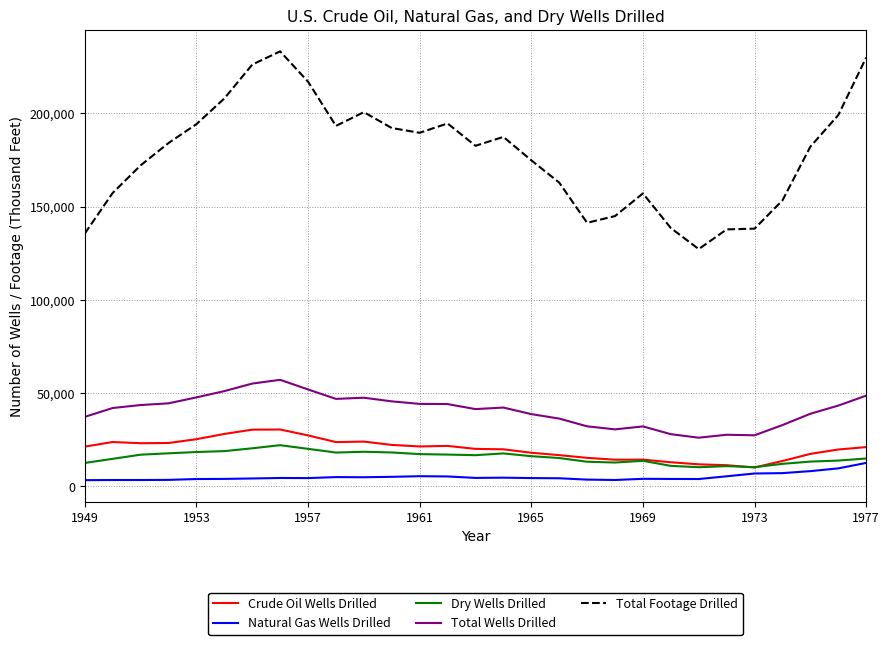

Which series has the largest total across all categories?

Total Footage Drilled